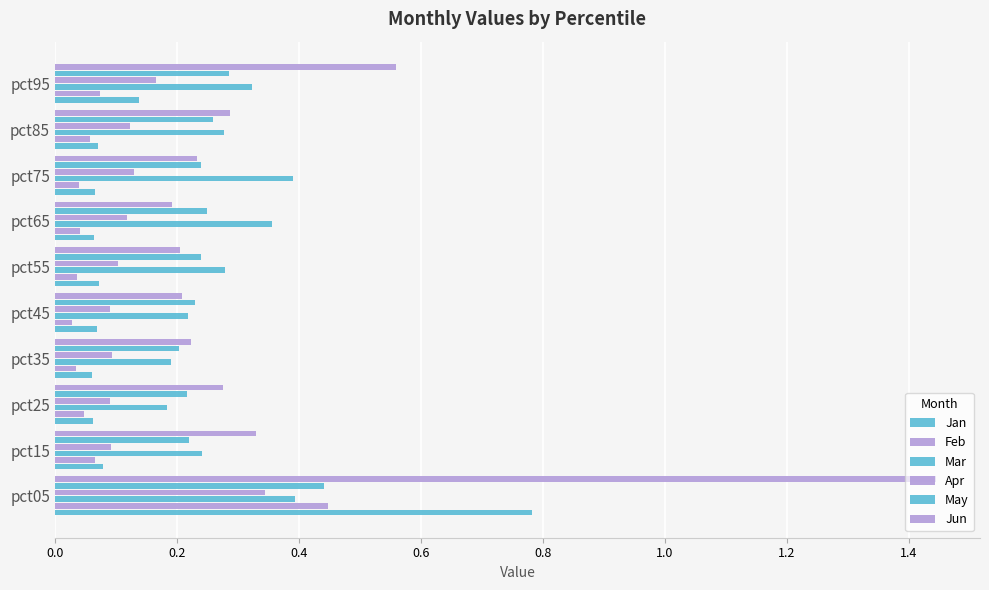

How many categories are shown in the chart?

10